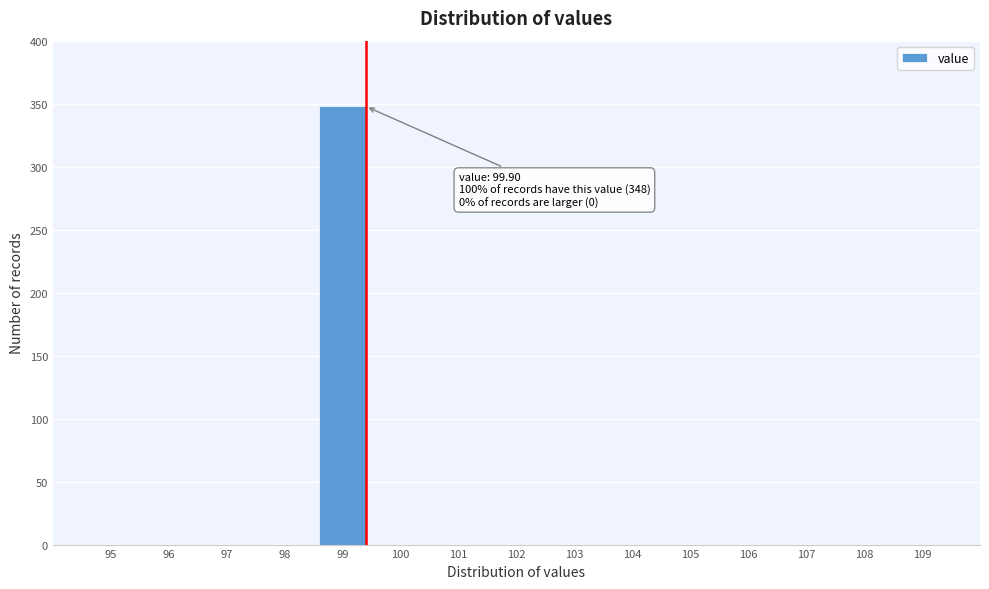

Reading left to right, transcribe all the data shown in this chart.

95=0	96=0	97=0	98=0	99=348	100=0	101=0	102=0	103=0	104=0	105=0	106=0	107=0	108=0	109=0